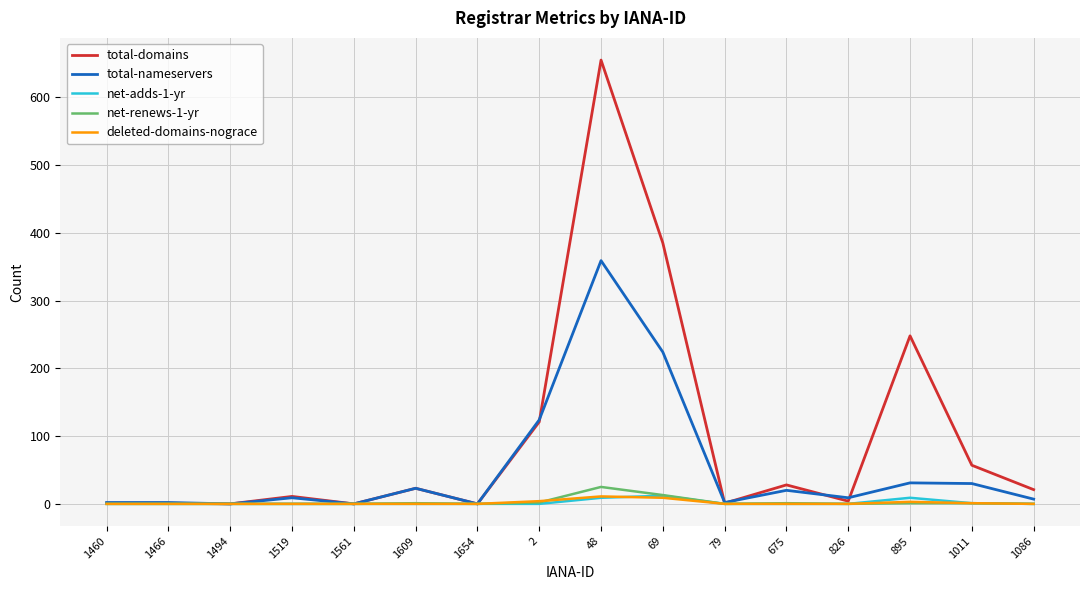

Where is net-renews-1-yr nearest to the value 12?

69